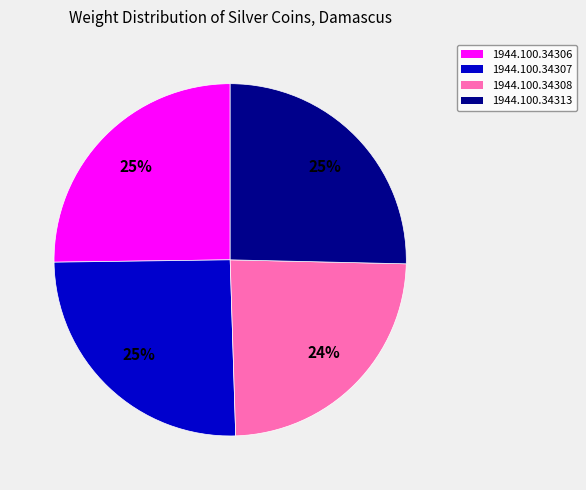

True or false: 1944.100.34307 accounts for 32% of the total.

False